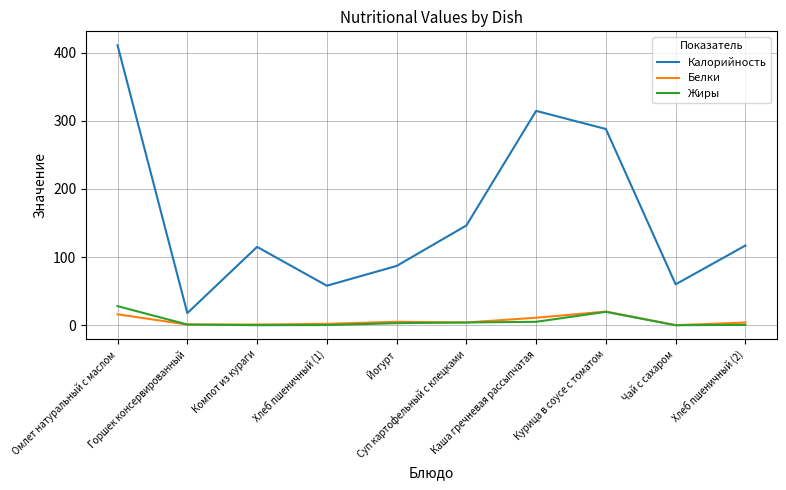

At how many categories does at least one series exceed 355?

1